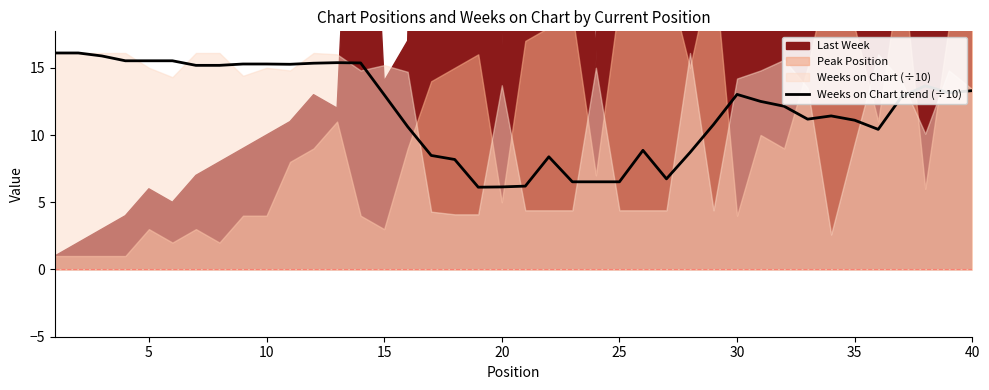

The Weeks on Chart trend (÷10) series shows 6.1 at 35. True or false?

False